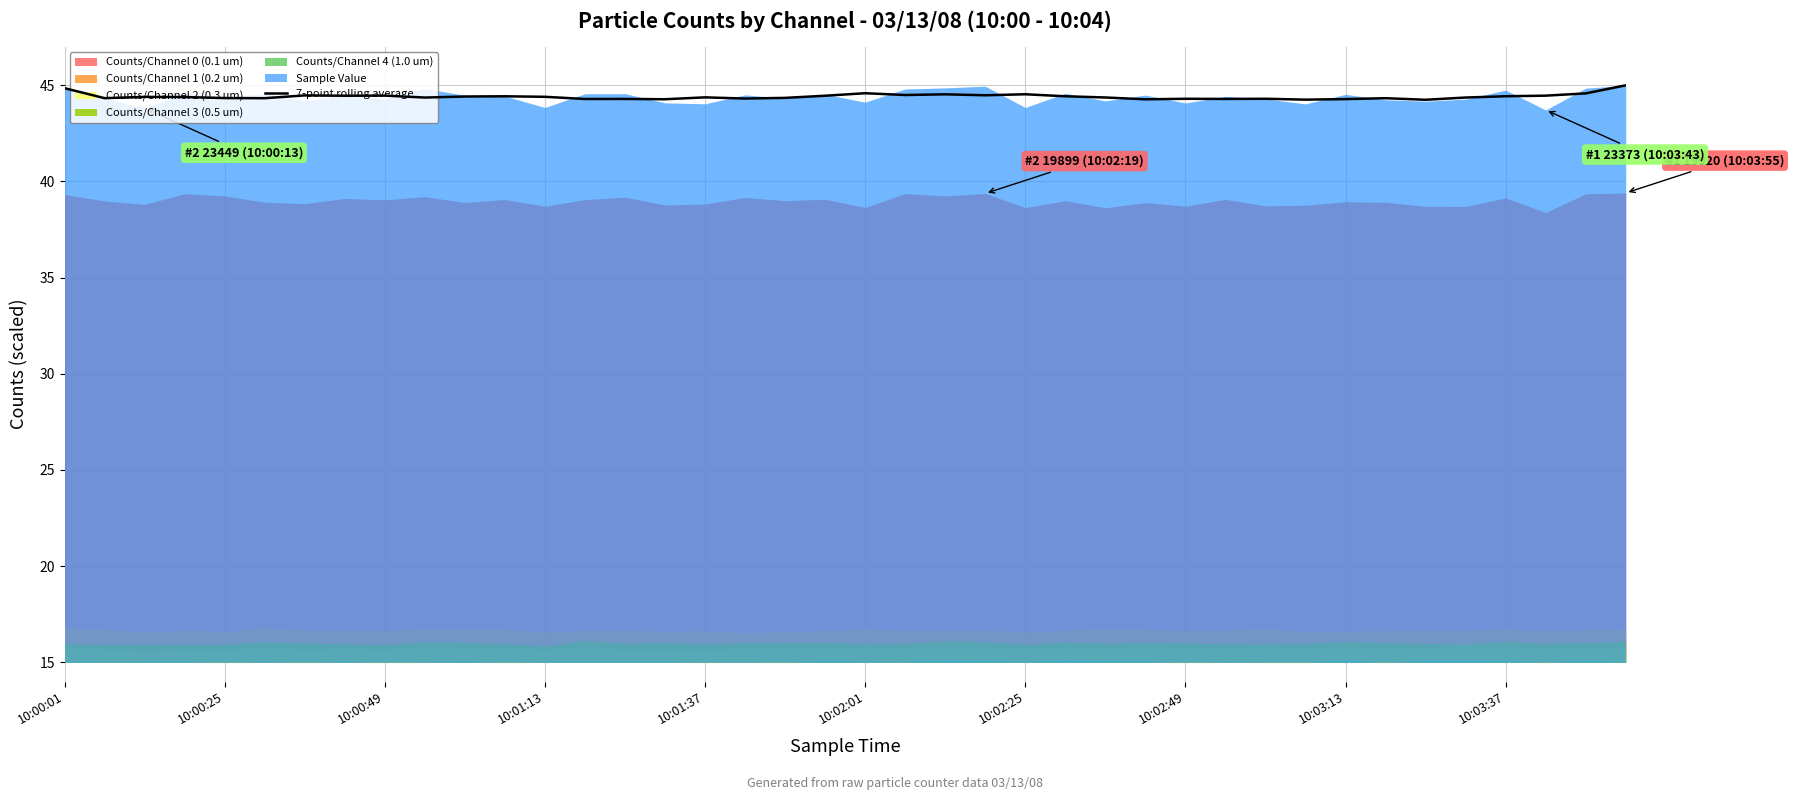

The value of 7-point rolling average at 10:01:37 is 68.8. True or false?

False